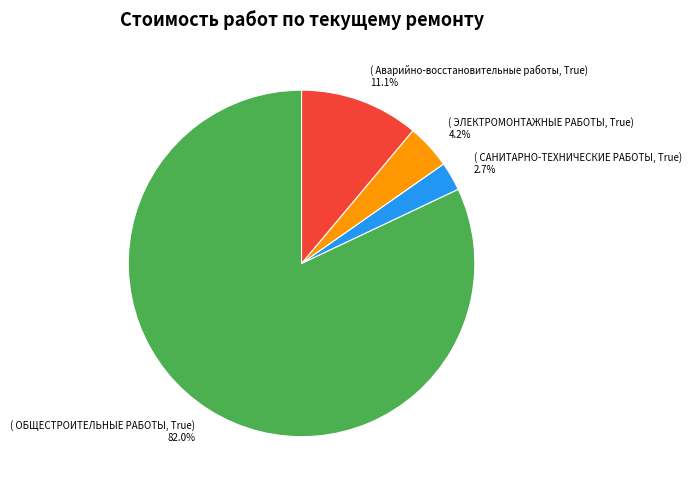

To the nearest percent, what is the average slice percentage?

25%